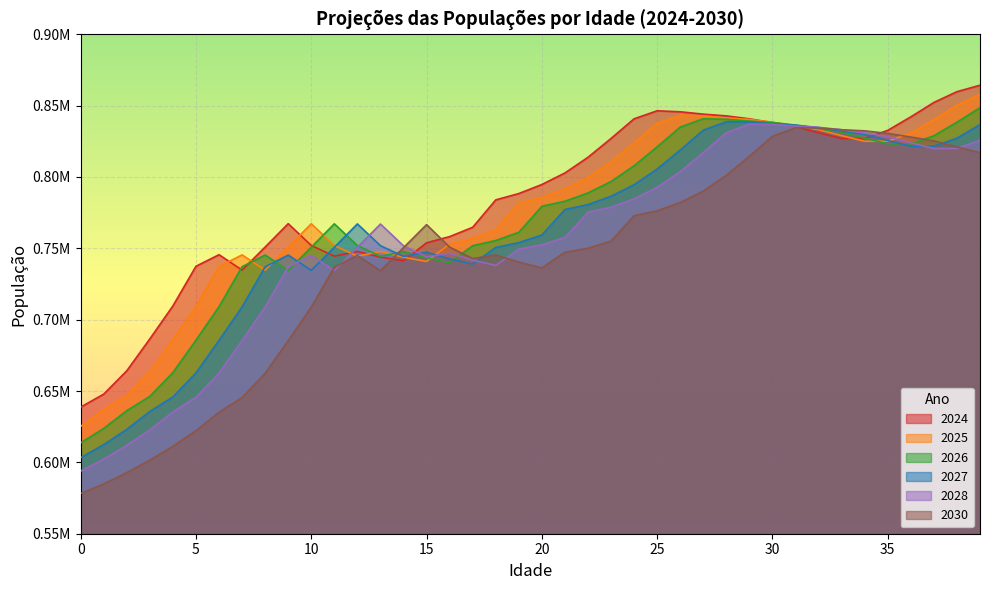

In 2028, how many points are lower than both neighbors (excluding endpoints)?

4